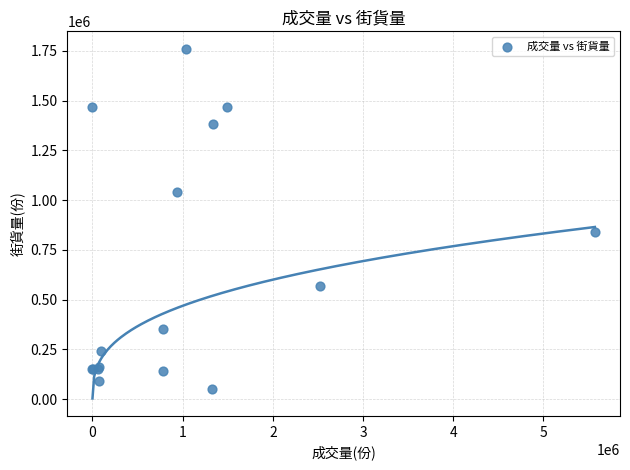

What Y value in the scatter plot is closest to 905000?

840000